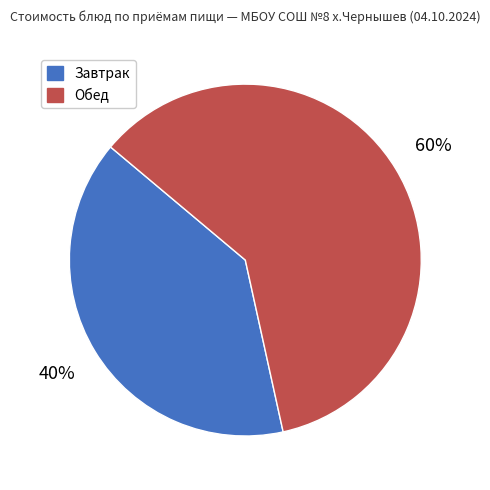

To the nearest percent, what is the average slice percentage?

50%